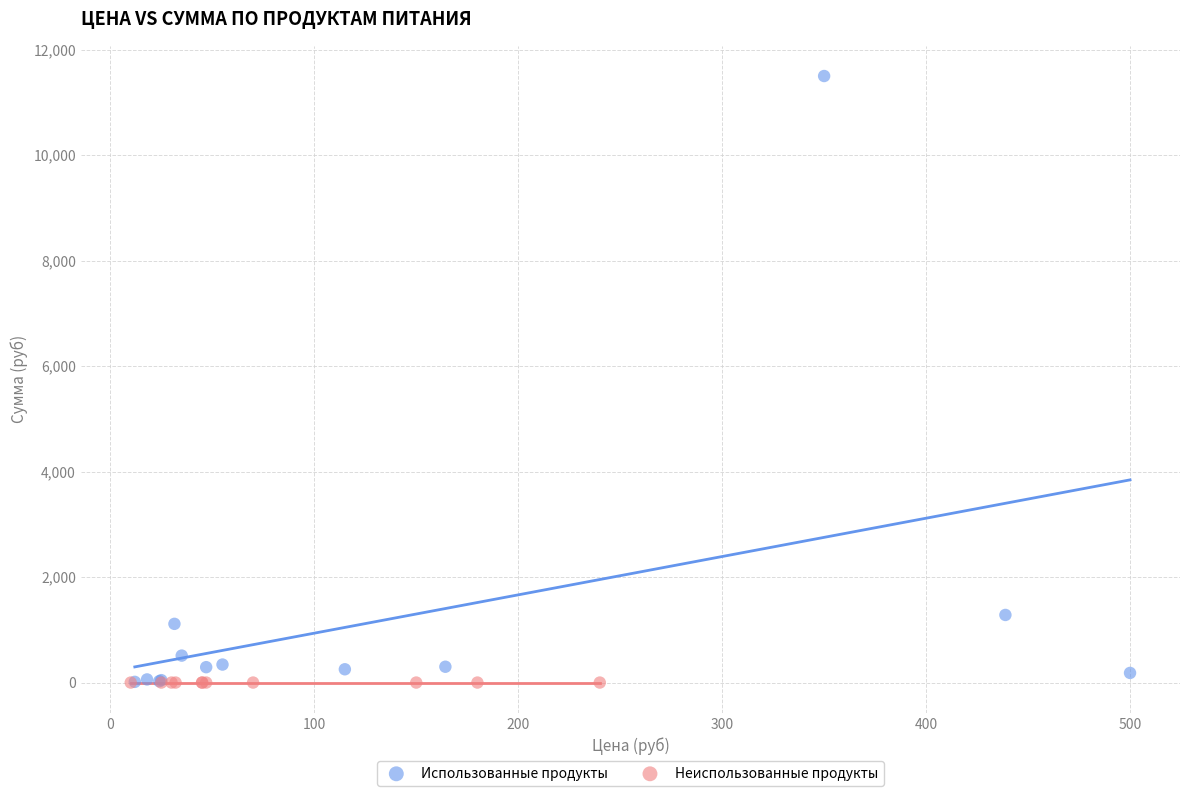

What are all the series names shown in the legend?

Использованные продукты, Неиспользованные продукты